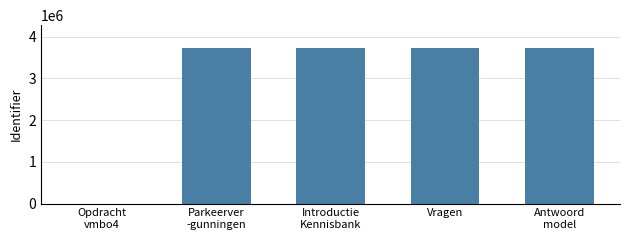

What is the sum of all values?

14884473